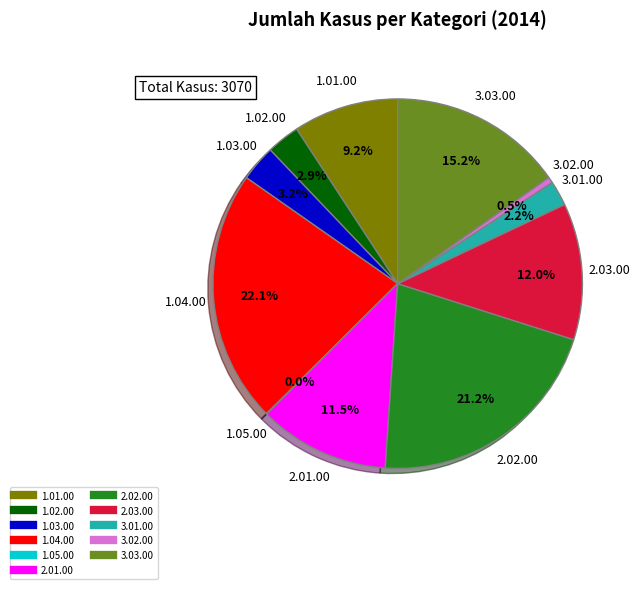

Is there any slice that represents more than half of the pie?

No